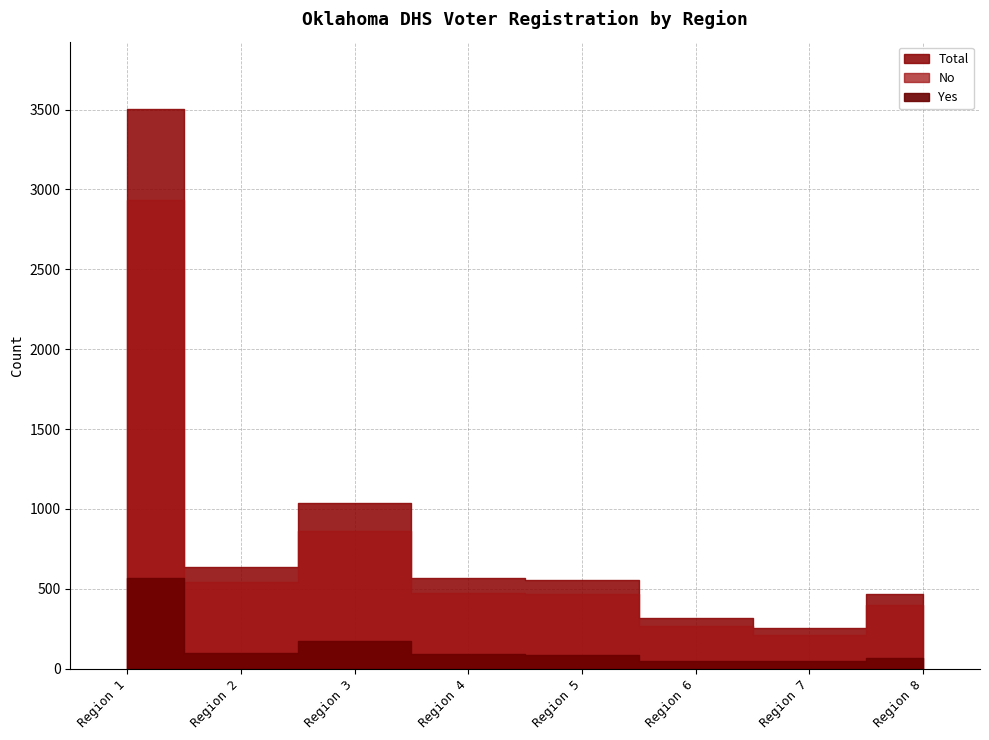

What is the sum of all Yes values?

1174